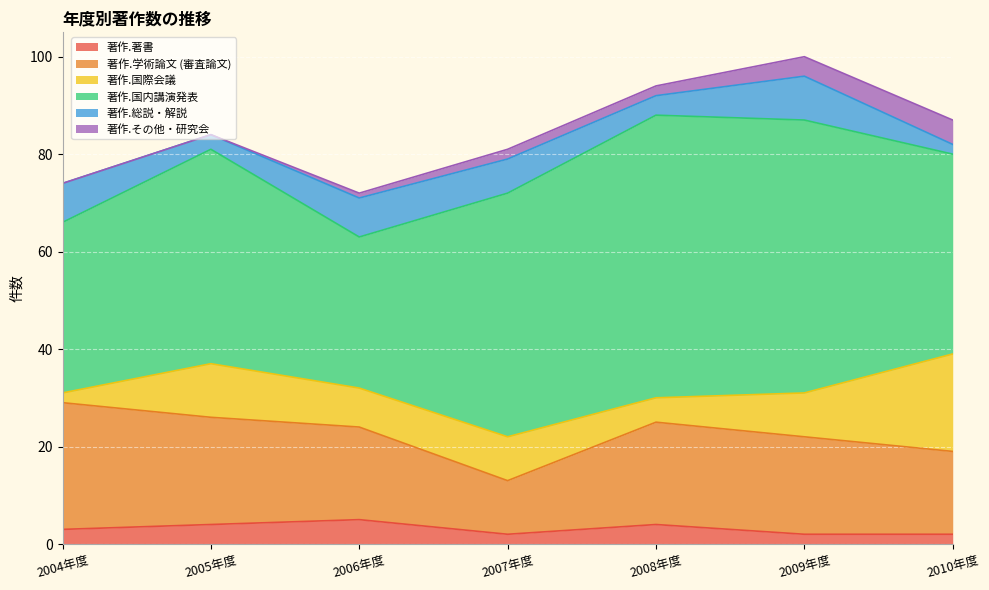

Reading left to right, transcribe all the data shown in this chart.

著作.著書: 2004年度=3	2005年度=4	2006年度=5	2007年度=2	2008年度=4	2009年度=2	2010年度=2
著作.学術論文 (審査論文): 2004年度=26	2005年度=22	2006年度=19	2007年度=11	2008年度=21	2009年度=20	2010年度=17
著作.国際会議: 2004年度=2	2005年度=11	2006年度=8	2007年度=9	2008年度=5	2009年度=9	2010年度=20
著作.国内講演発表: 2004年度=35	2005年度=44	2006年度=31	2007年度=50	2008年度=58	2009年度=56	2010年度=41
著作.総説・解説: 2004年度=8	2005年度=3	2006年度=8	2007年度=7	2008年度=4	2009年度=9	2010年度=2
著作.その他・研究会: 2004年度=0	2005年度=0	2006年度=1	2007年度=2	2008年度=2	2009年度=4	2010年度=5